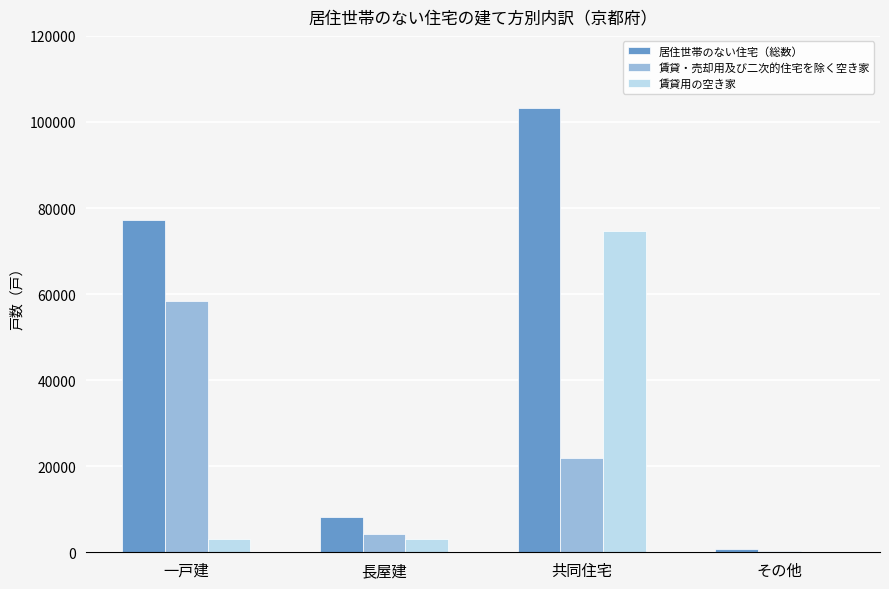

Which series has the largest total across all categories?

居住世帯のない住宅（総数）